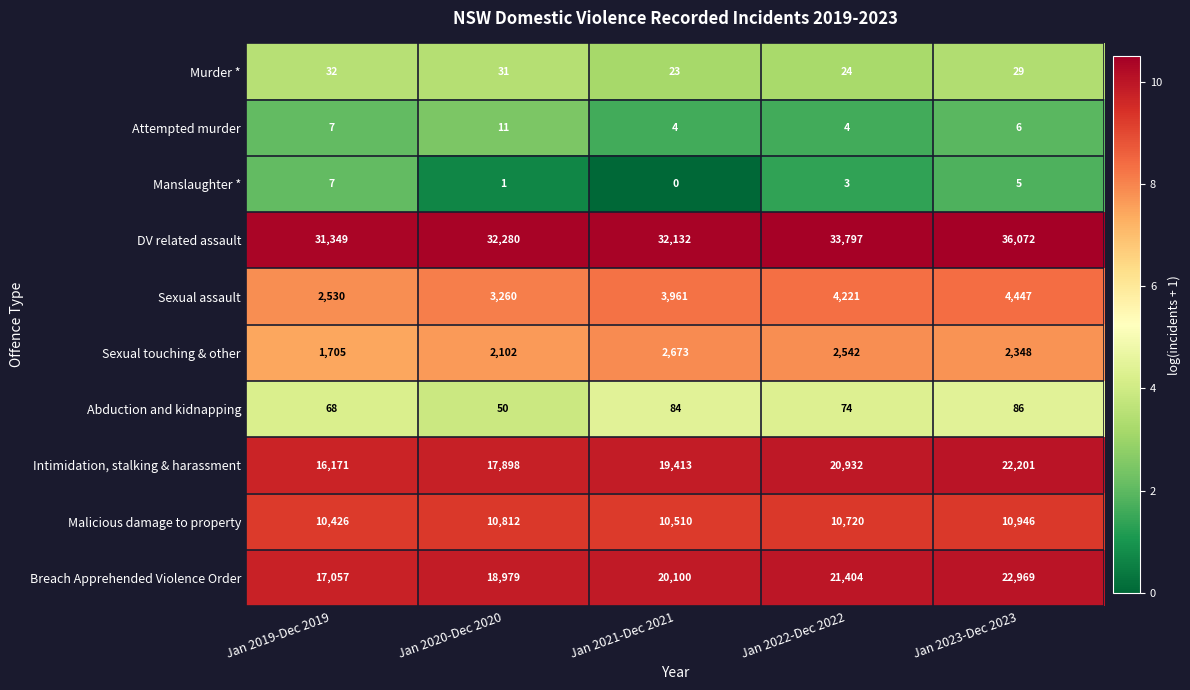

Between Jan 2019-Dec 2019 and Jan 2023-Dec 2023, which series saw the biggest shift?

Intimidation, stalking & harassment